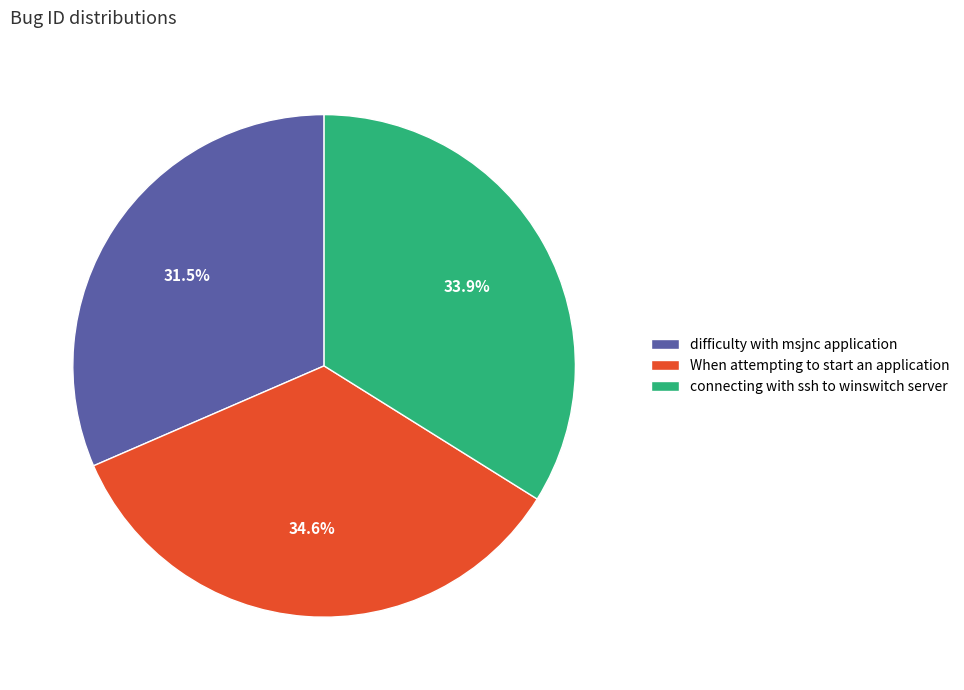

Combined, what portion of the pie is connecting with ssh to winswitch server and When attempting to start an application?

68.5%